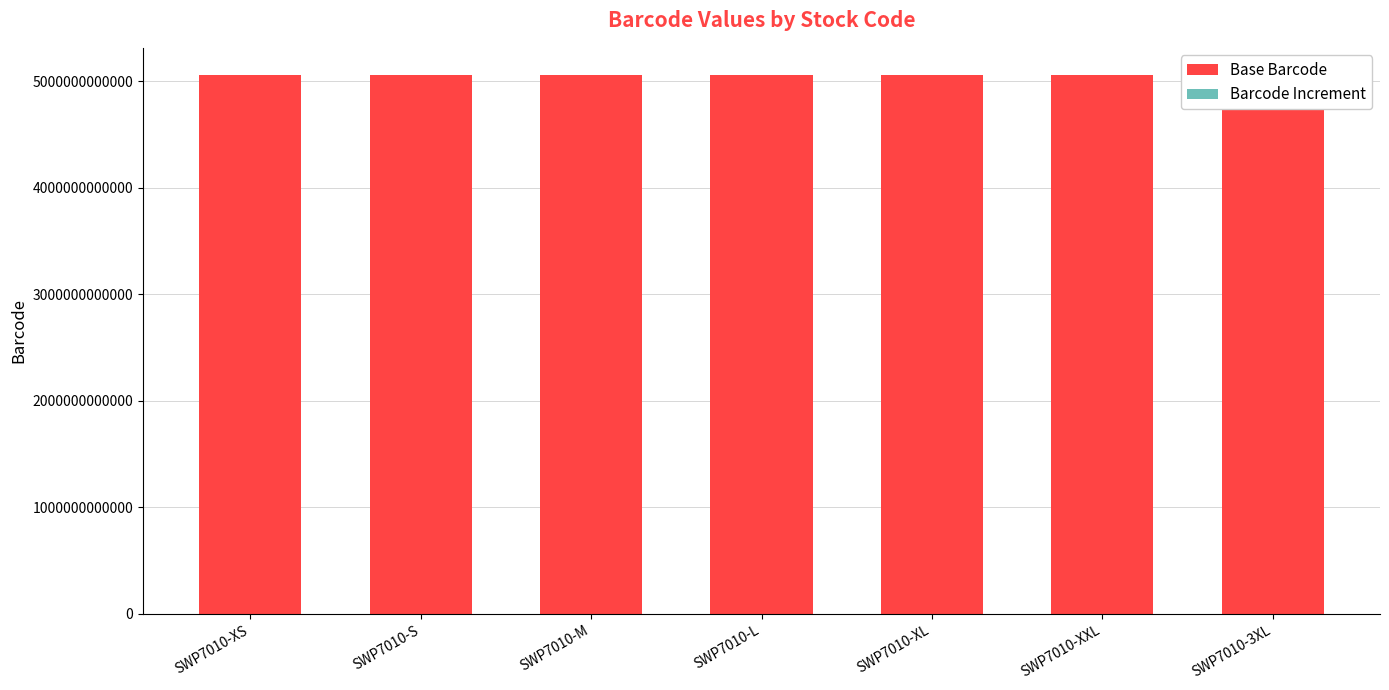

What are all the series names shown in the legend?

Base Barcode, Barcode Increment